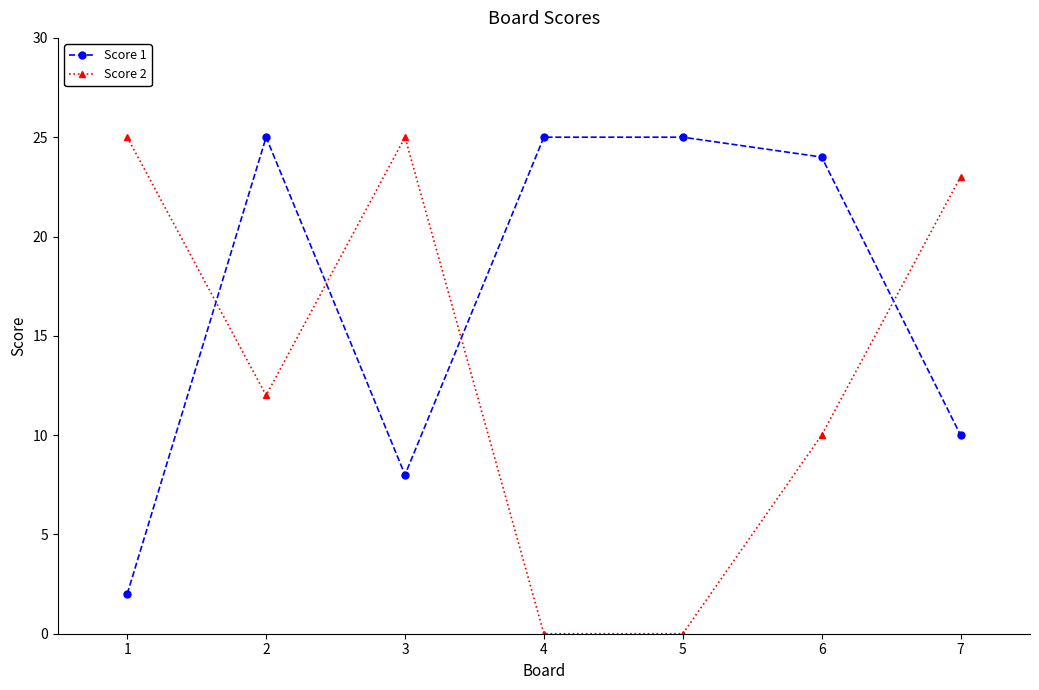

How many distinct data groups are displayed?

2